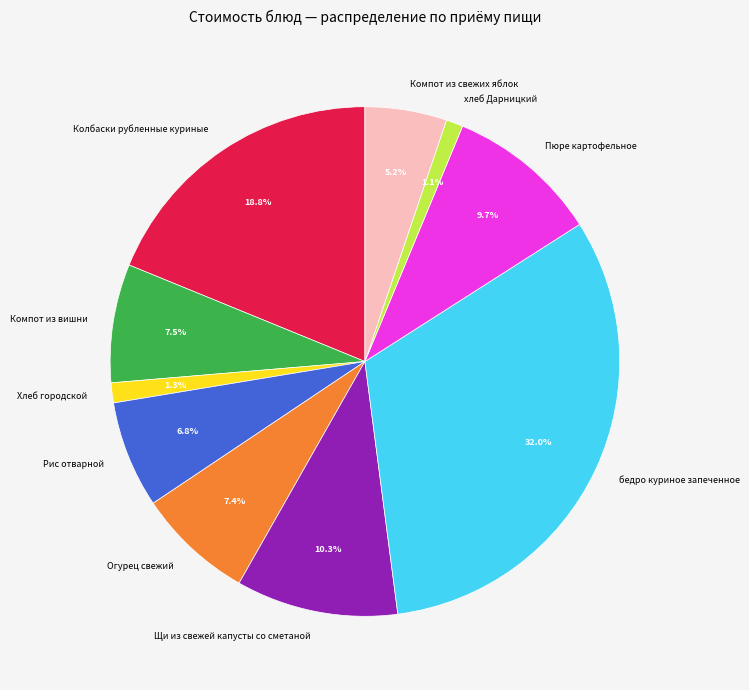

Which category has the biggest portion of the pie?

бедро куриное запеченное